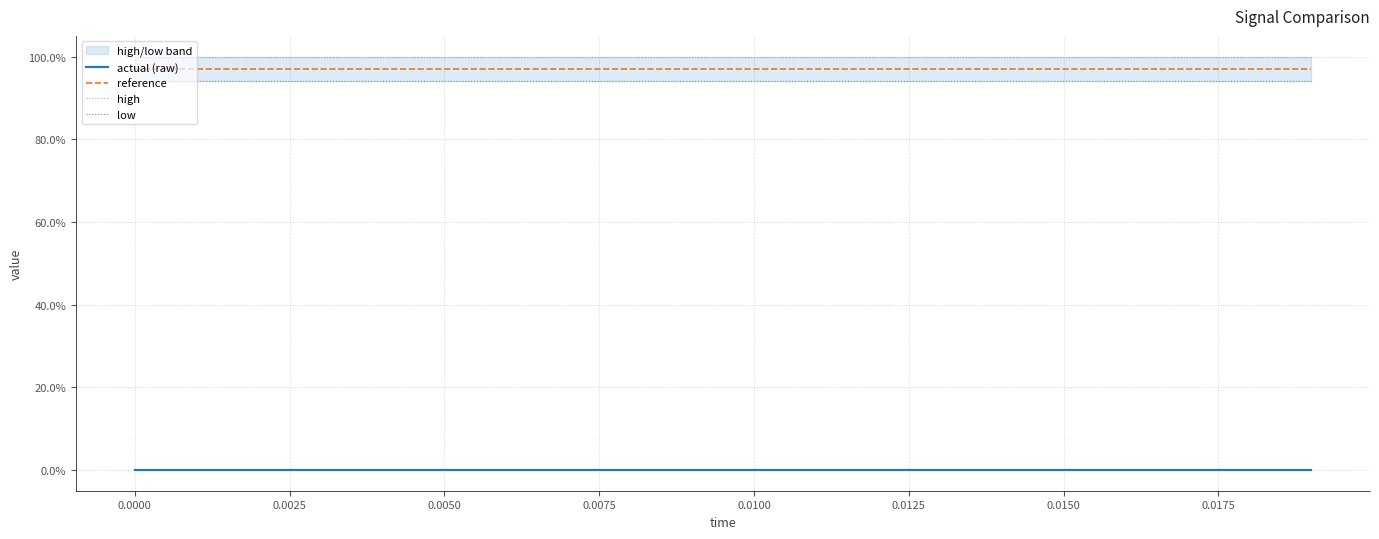

True or false: actual (raw) and reference intersect in this chart.

False